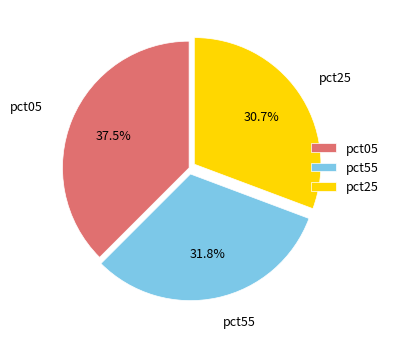

Does any single category account for the majority?

No